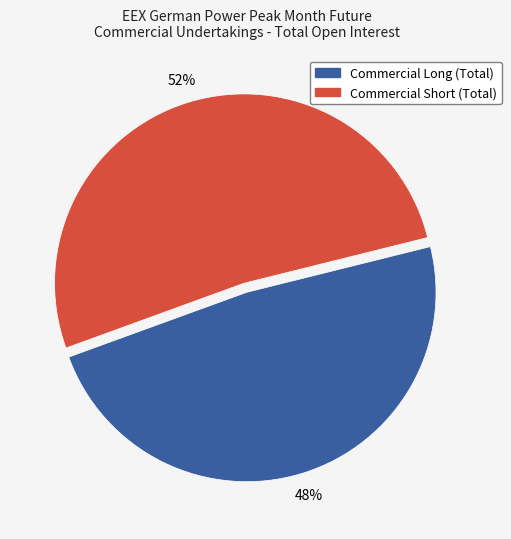

To the nearest percent, what percentage of the pie is Commercial Long (Total)?

48%